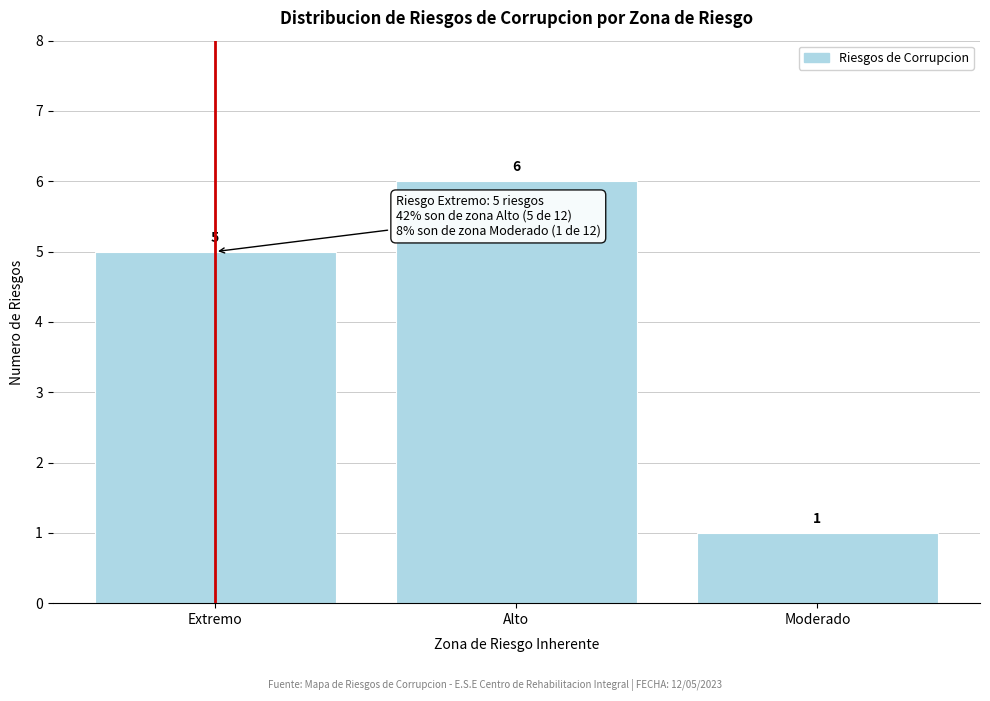

Reading left to right, transcribe all the data shown in this chart.

5	6	1